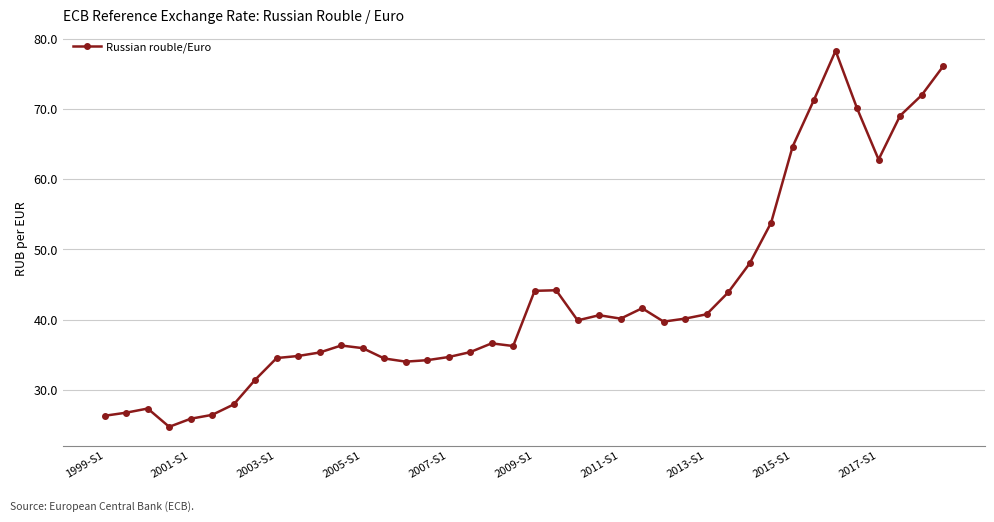

What is the value of the 21st point from the left?

44.1